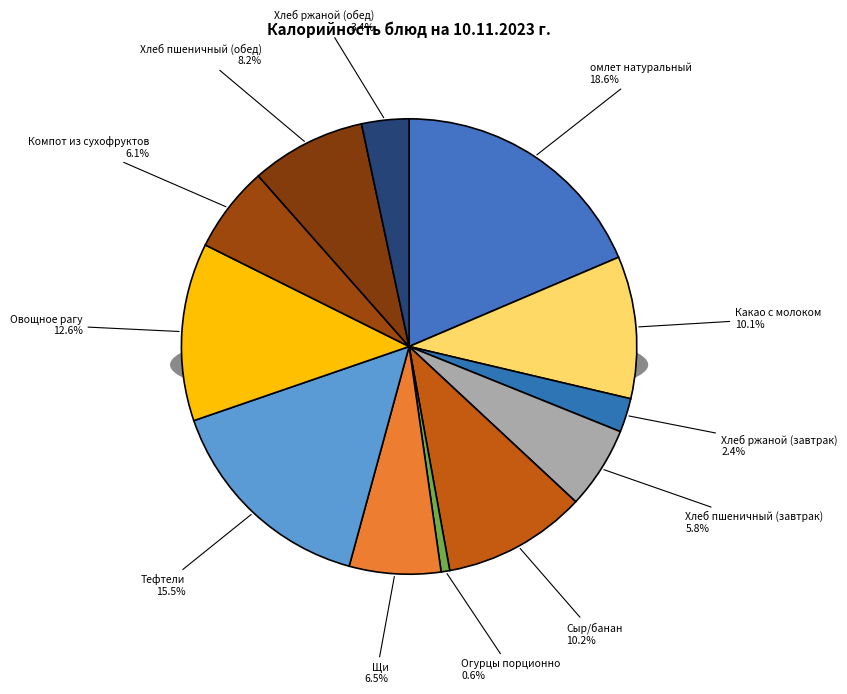

How many slices are in this pie chart?

12